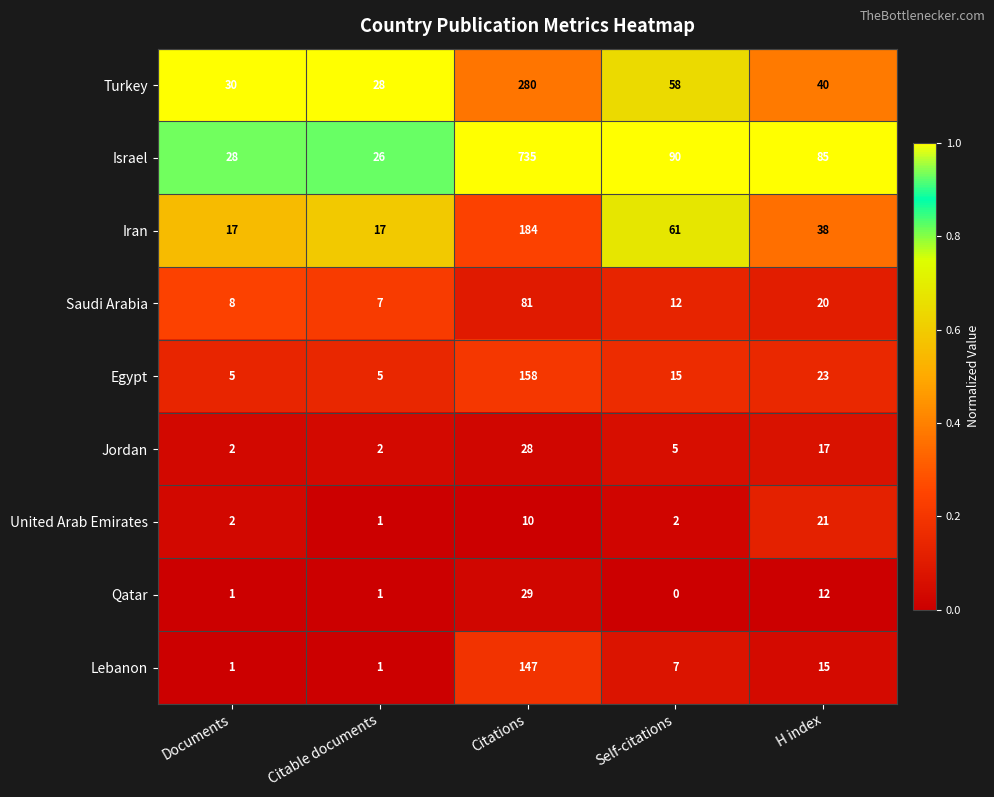

At which label does Jordan first exceed 5?

Citations